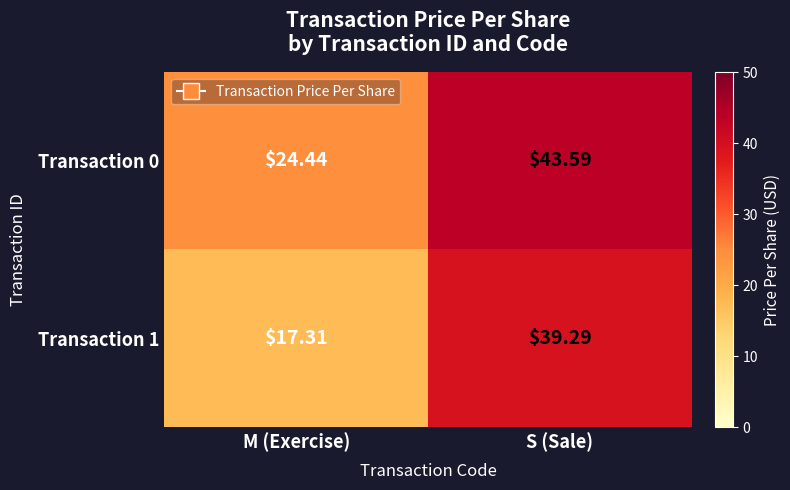

What is the spread (max minus min) of values at S (Sale)?

4.3